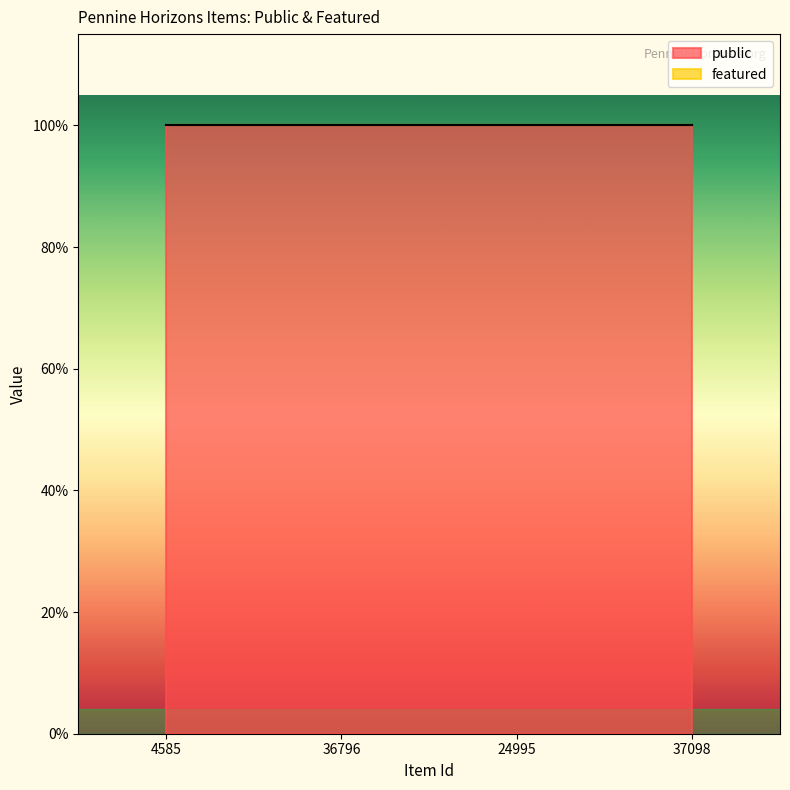

List the series in order of their overall mean, highest first.

public, featured